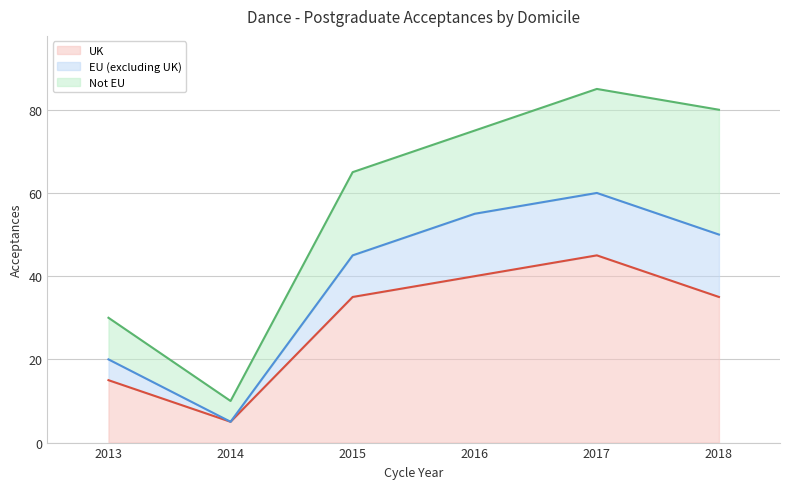

True or false: UK and EU (excluding UK) intersect in this chart.

False